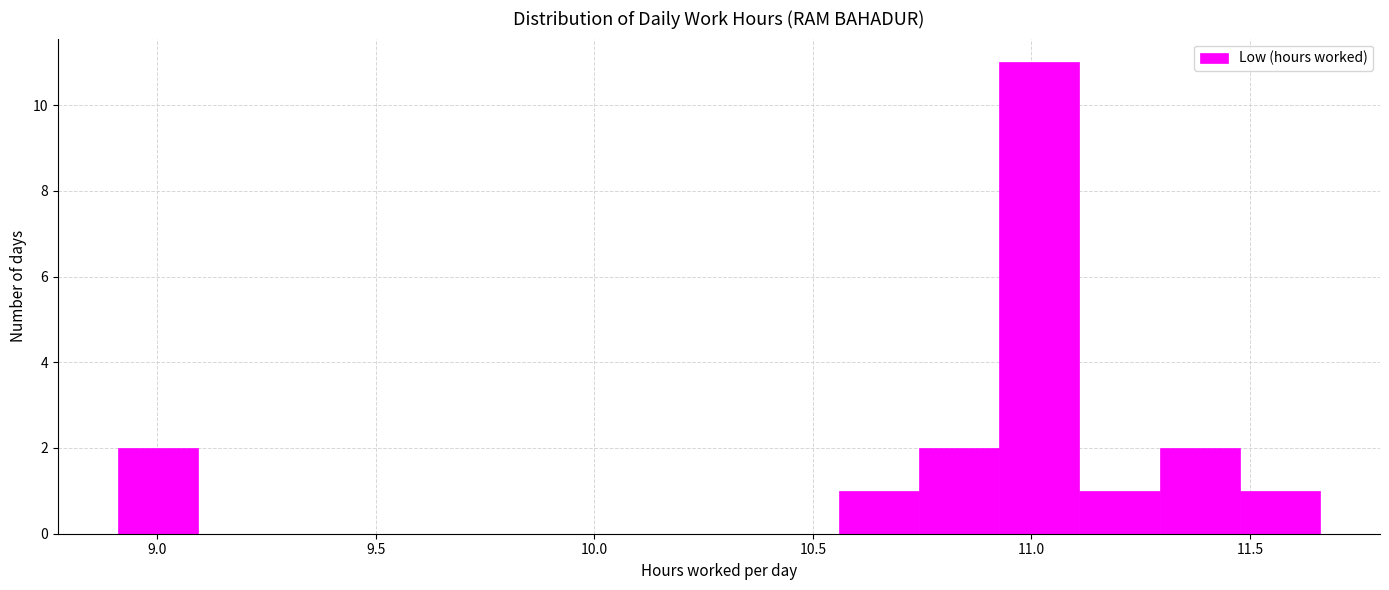

Around what value on the x-axis is the tallest bar? Give the approximate position of its centre, as read against the axis.

11.00